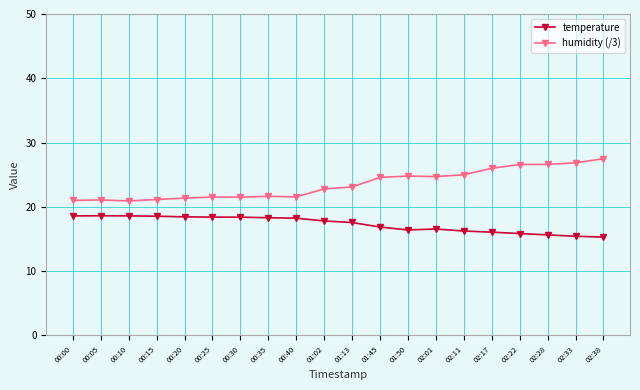

True or false: temperature and humidity (/3) intersect in this chart.

False